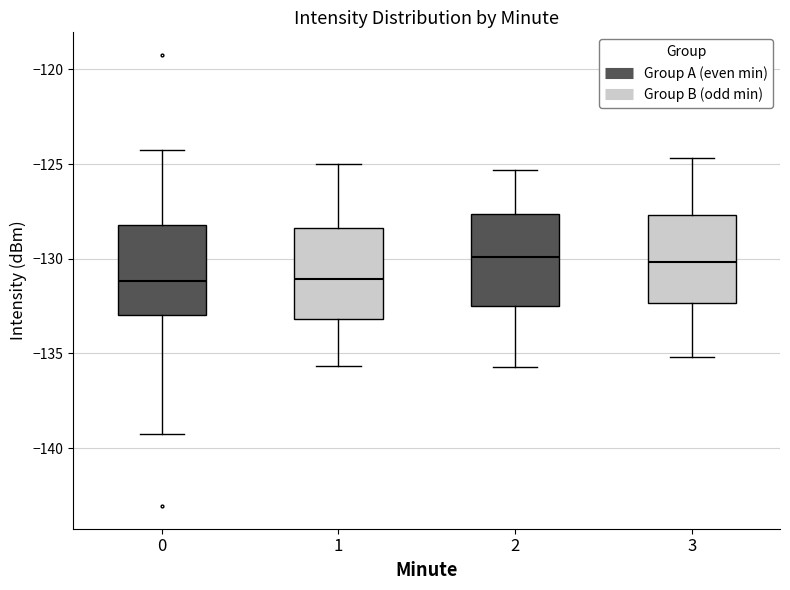

Reading left to right, read every box against the y-axis: the position of its median line, the range the box covers, and the ends of its whiskers. The values are not printed on the chart, so give them approximately, as read against the axis.

0: median -131.0, box -133.0 to -128.0, whiskers -139.5 to -124.5
1: median -131.0, box -133.0 to -128.5, whiskers -135.5 to -125.0
2: median -130.0, box -132.5 to -127.5, whiskers -135.5 to -125.5
3: median -130.0, box -132.5 to -127.5, whiskers -135.0 to -124.5